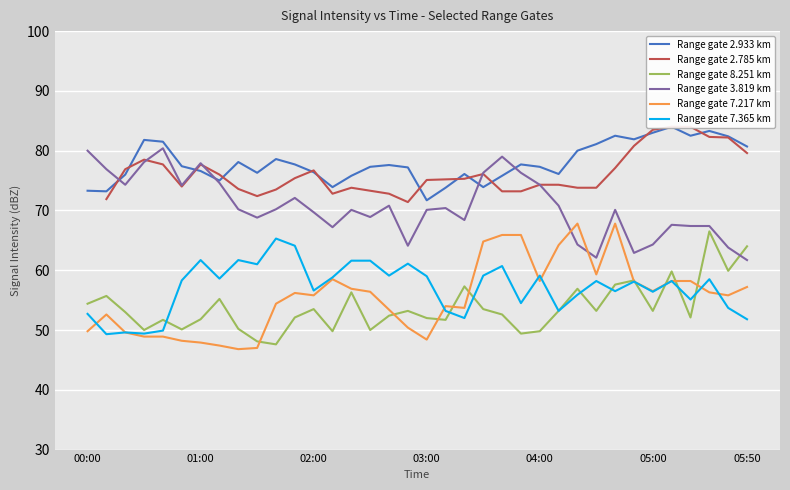

Is it true that Range gate 3.819 km equals 70.2 at 8?

True